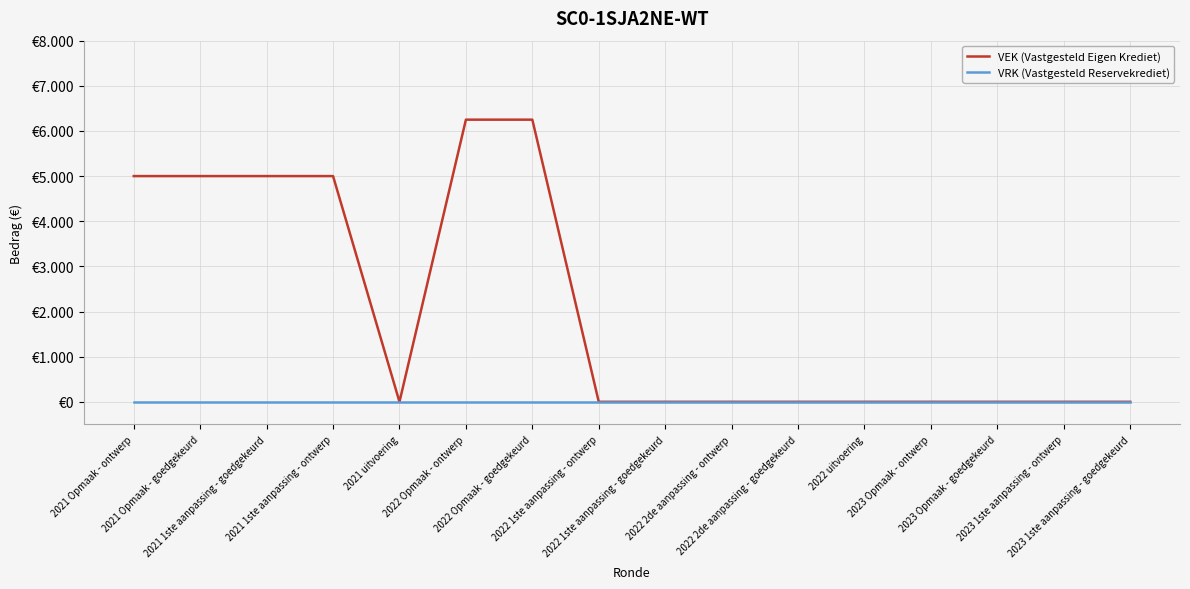

Count the VEK (Vastgesteld Eigen Krediet) values in the range 0 to 5000.

14